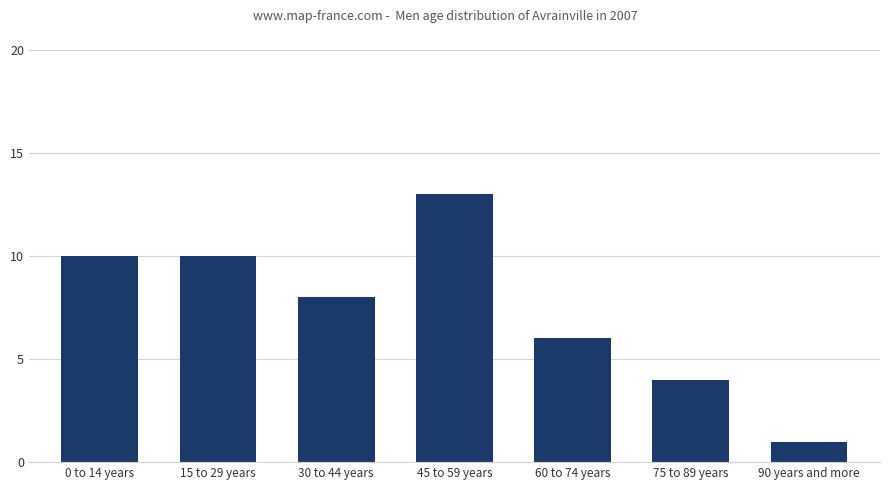

What is the difference between the values at 75 to 89 years and 45 to 59 years?

9